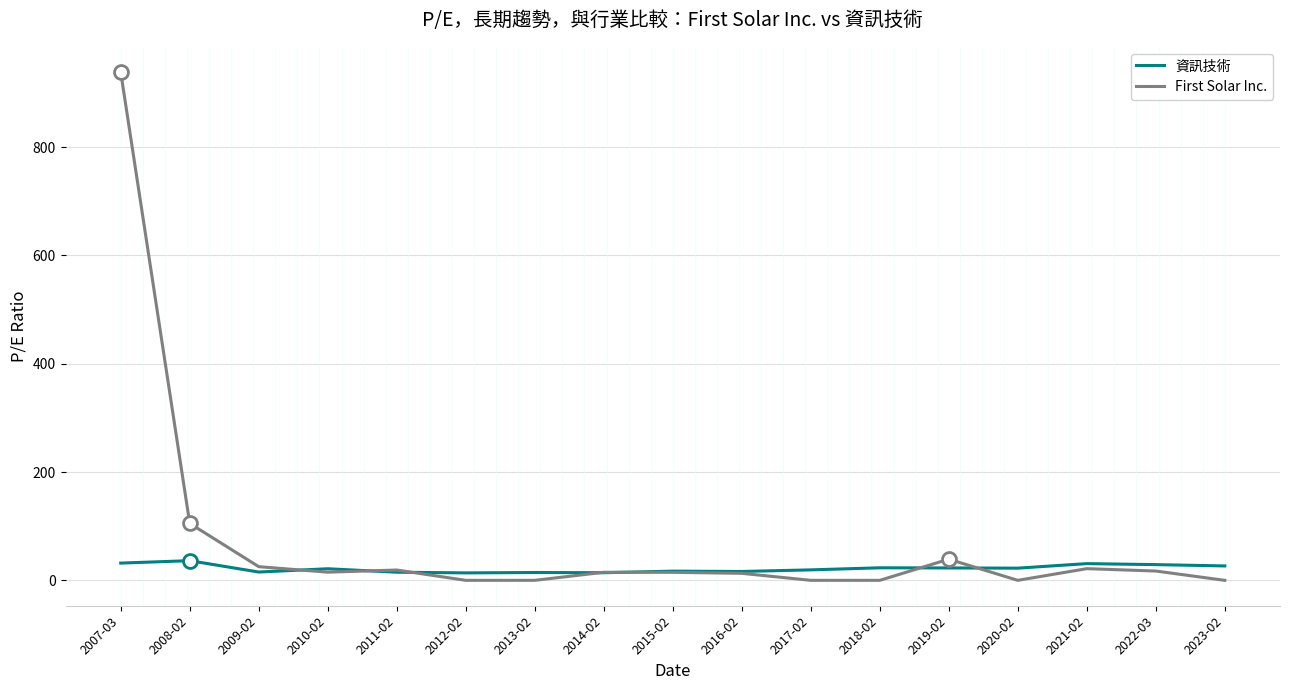

Rank the series by their average value, from lowest to highest.

資訊技術, First Solar Inc.